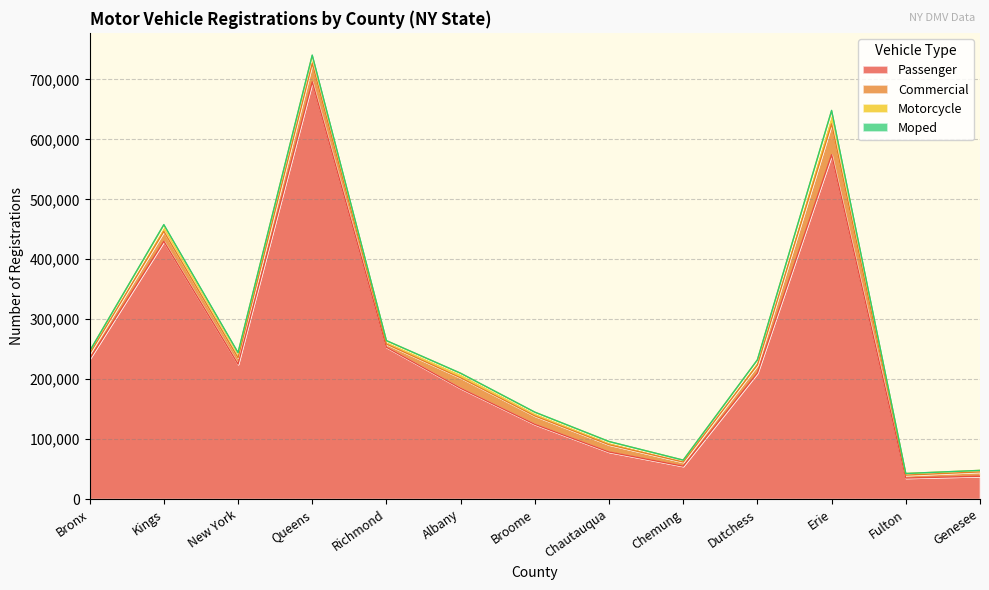

What is the average value of the Commercial series?

15346